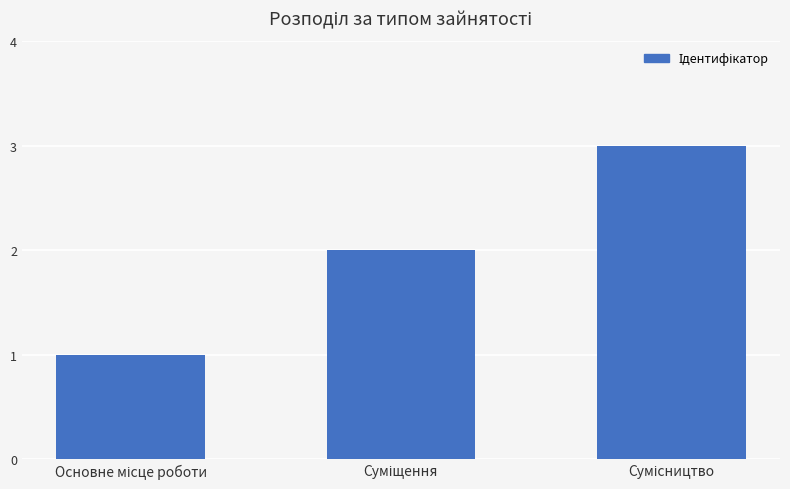

What is the value of the 2nd bar from the left?

2